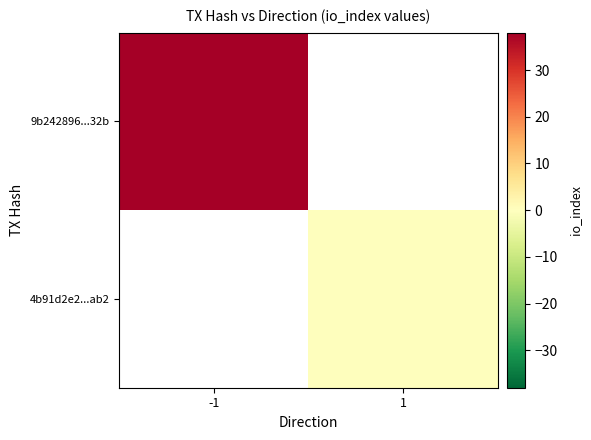

How many data points does each series have?

2